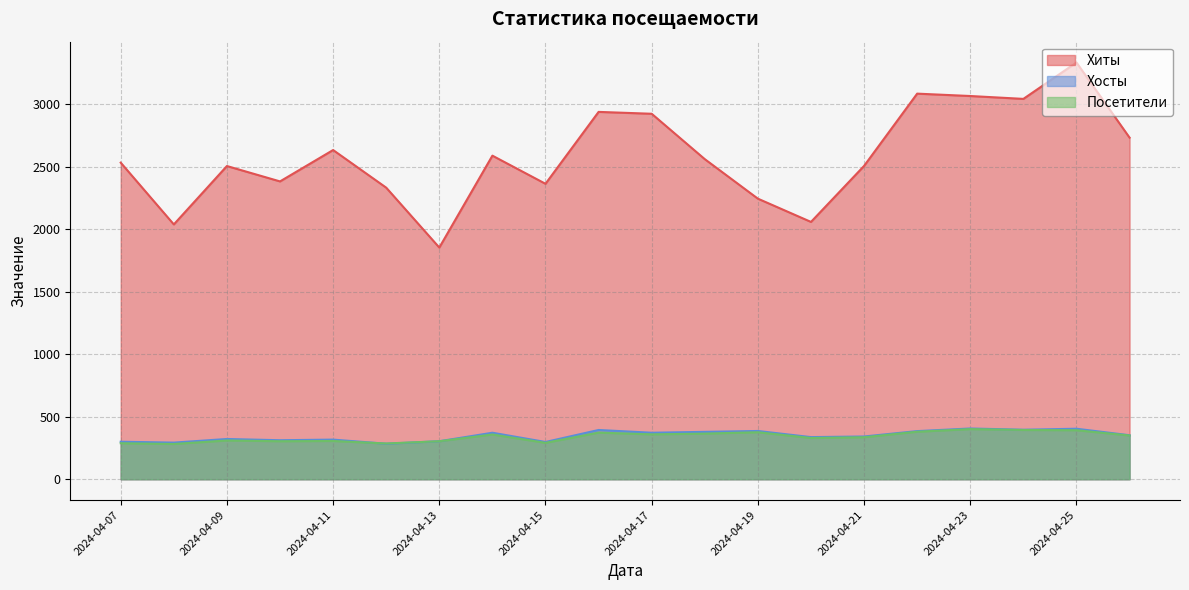

Reading left to right, extract all data points from this chart.

Хиты: 2532	2038	2505	2382	2633	2332	1853	2588	2363	2938	2923	2560	2244	2058	2506	3084	3065	3042	3333	2732
Хосты: 300	293	322	312	317	284	304	372	298	394	372	379	386	337	342	385	406	396	404	352
Посетители: 288	282	310	304	306	286	304	358	291	373	359	365	376	330	336	380	401	394	392	350